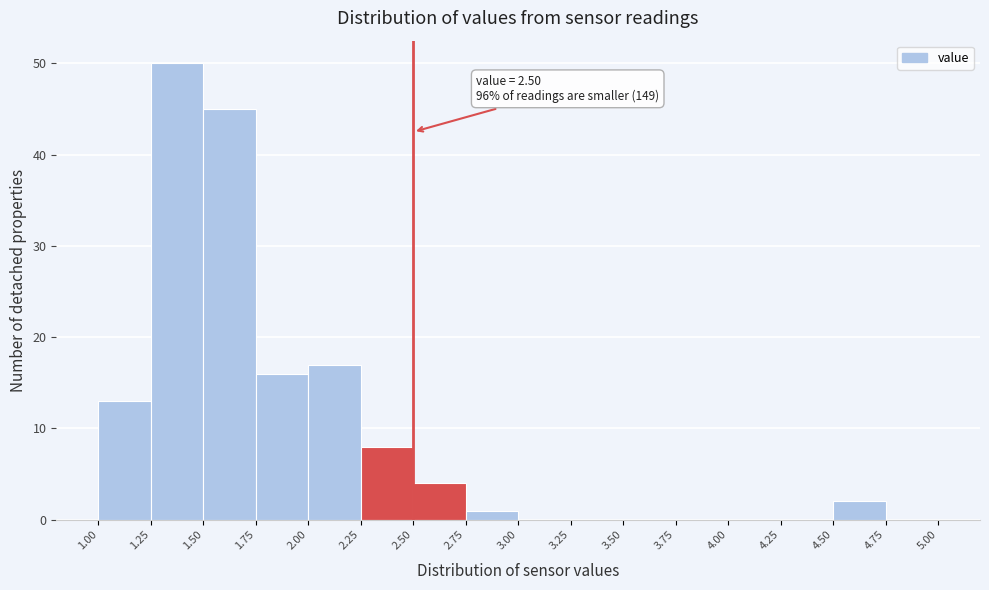

Over which range of the x-axis is the bar tallest?

1.25 to 1.50